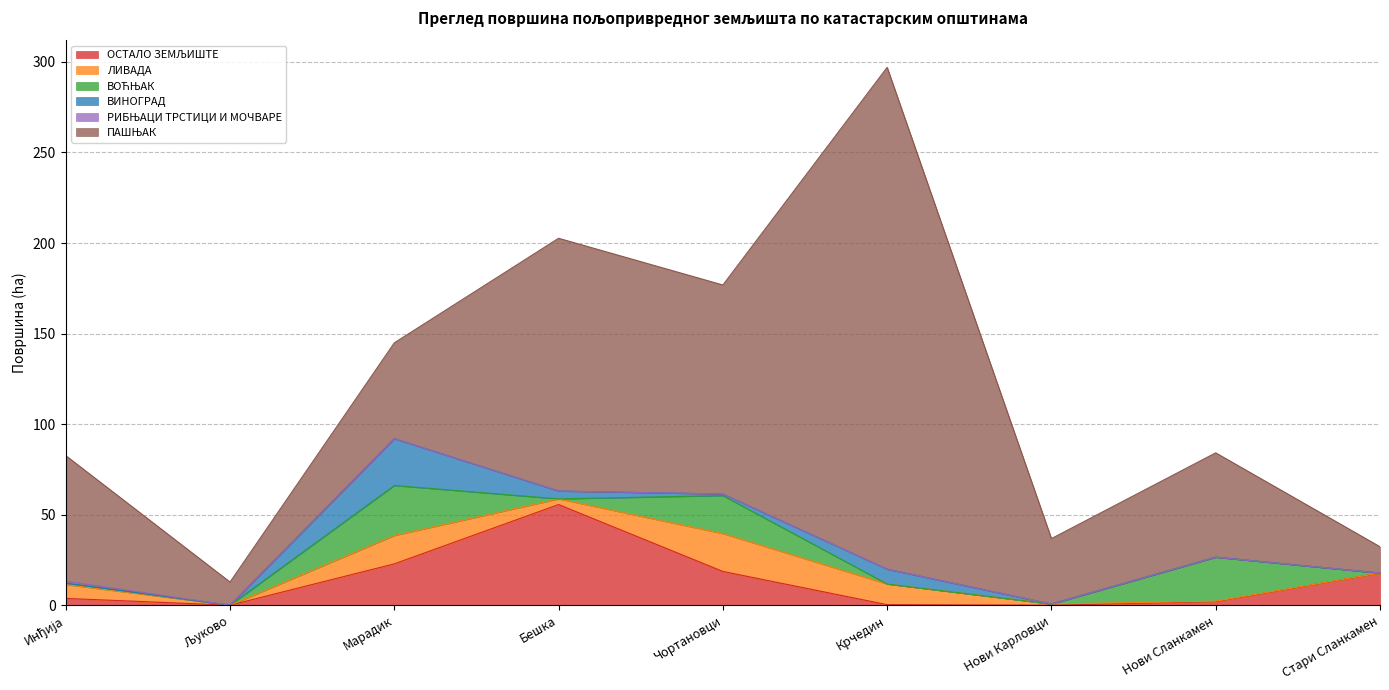

Which series has the widest spread of values?

ПАШЊАК